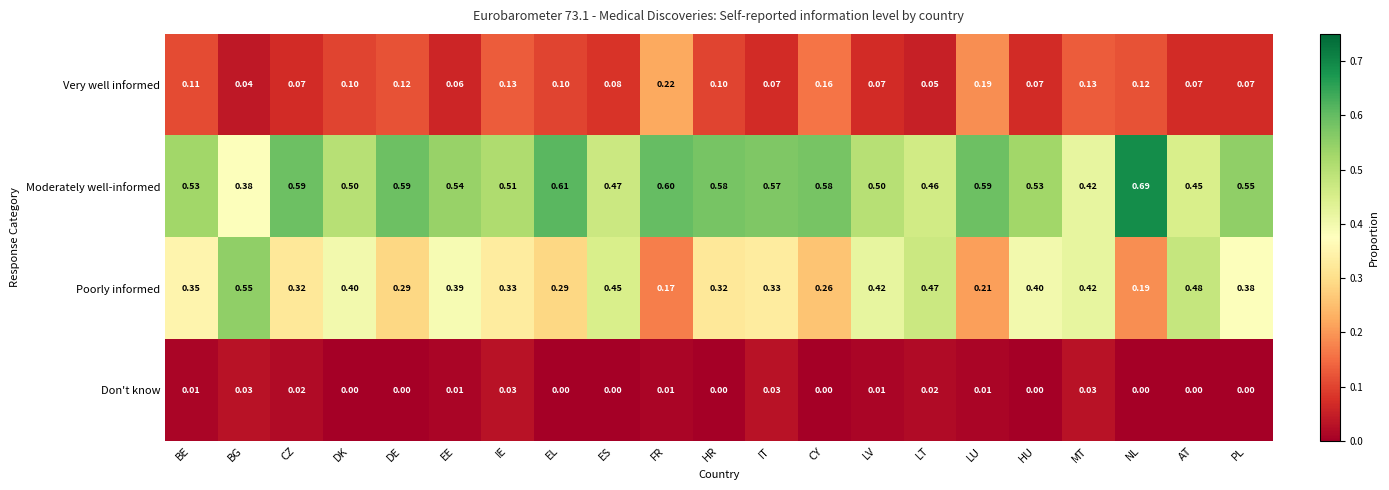

Between BE and LU, which series saw the biggest shift?

Poorly informed